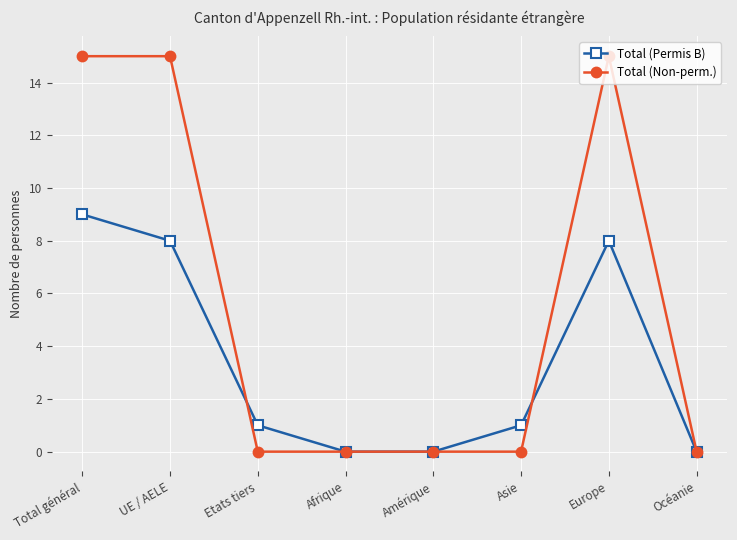

What value does the Total (Non-perm.) series have at UE / AELE, to the nearest 5?

15